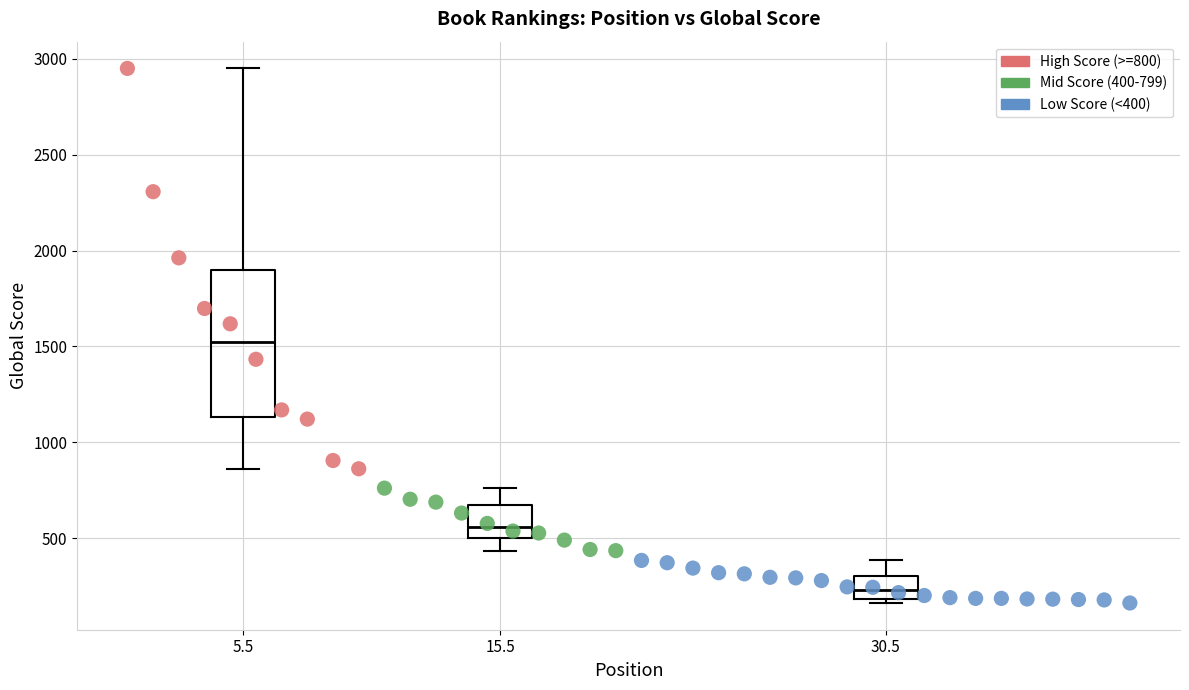

Which series has the widest spread of Y values?

High Score (>=800)